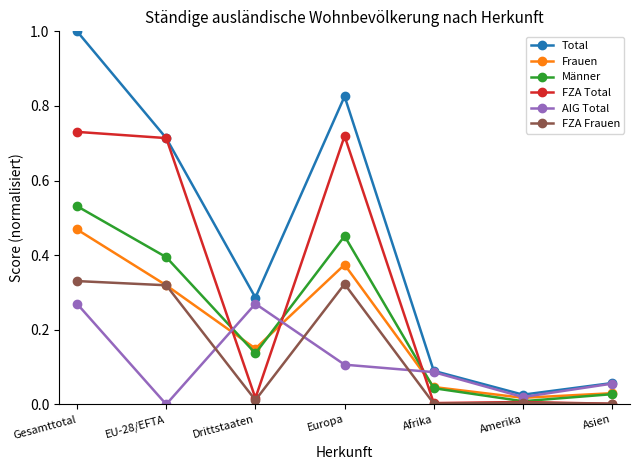

What is the label of the 4th point from the right?

Europa